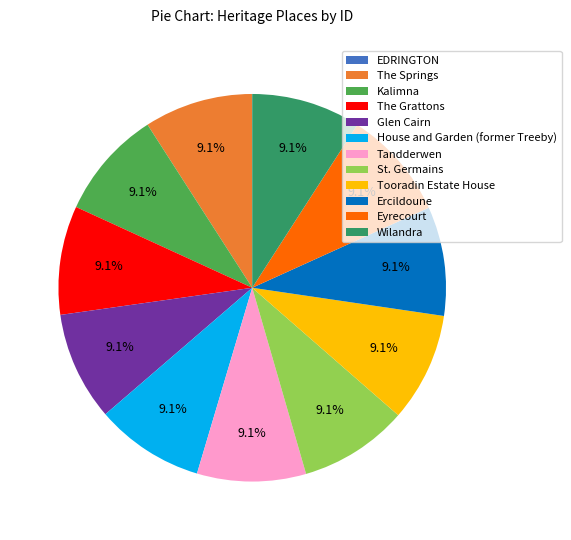

What percentage is the St. Germains slice, to the nearest percent?

9%